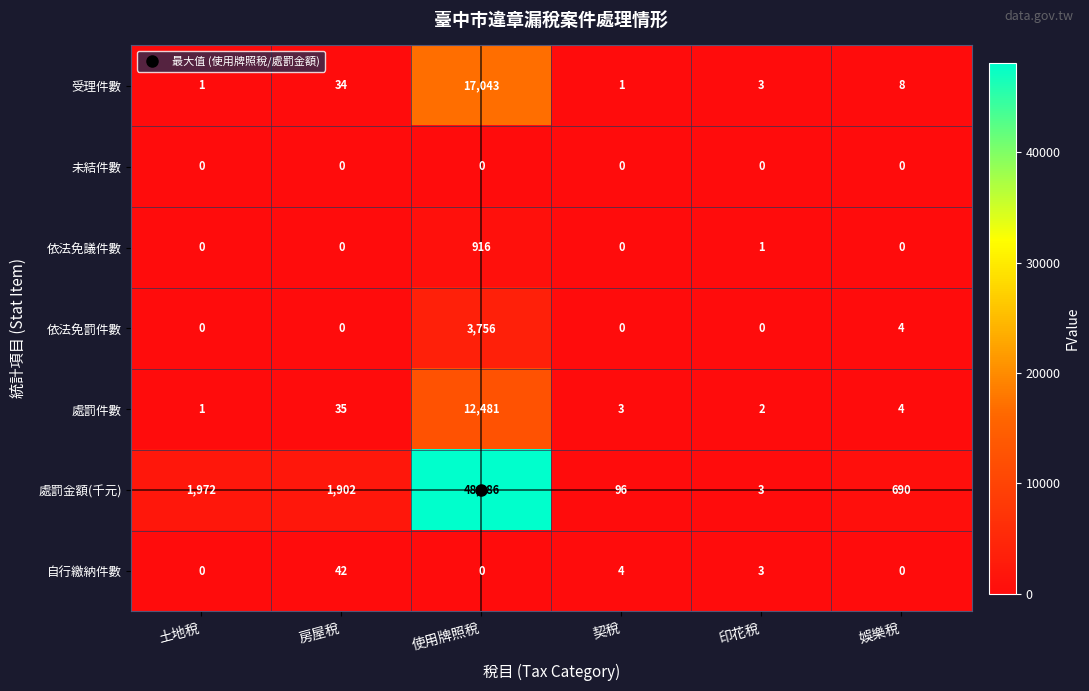

What is the difference between the highest and lowest values at 房屋稅?

1902